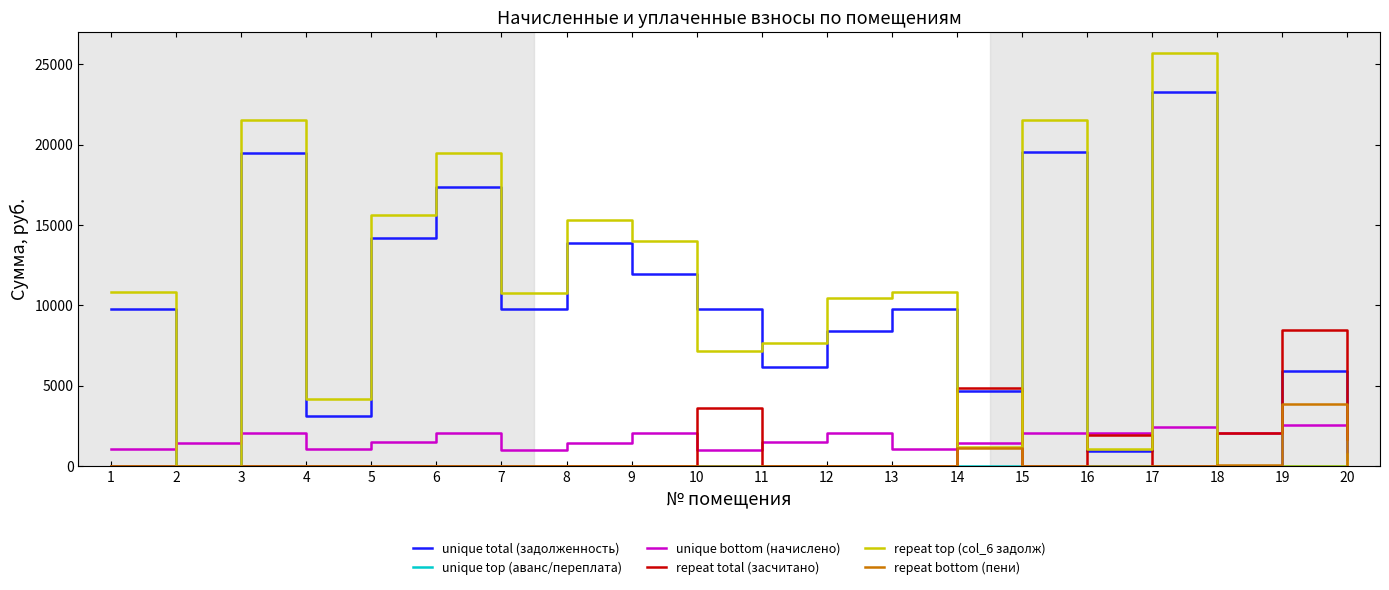

Which series has the widest spread of values?

repeat top (col_6 задолж)